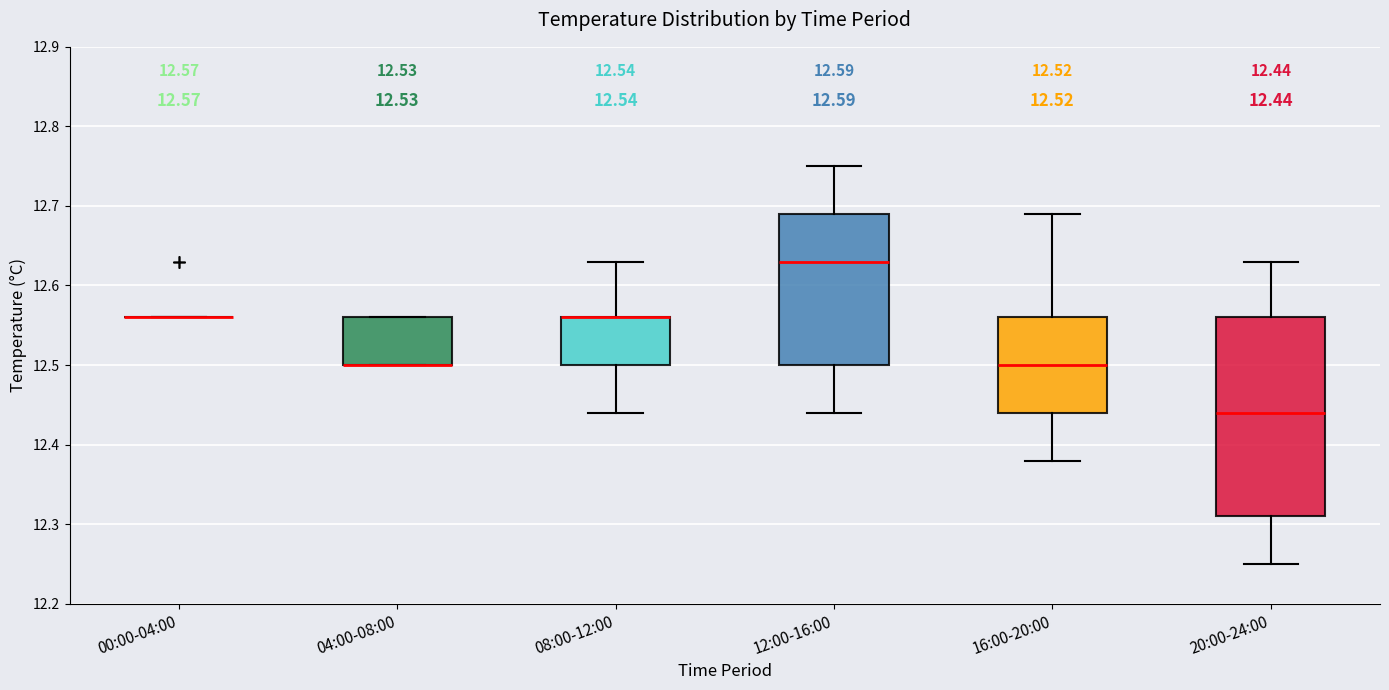

Comparing the boxes themselves (not the whiskers), which one is the tallest?

20:00-24:00